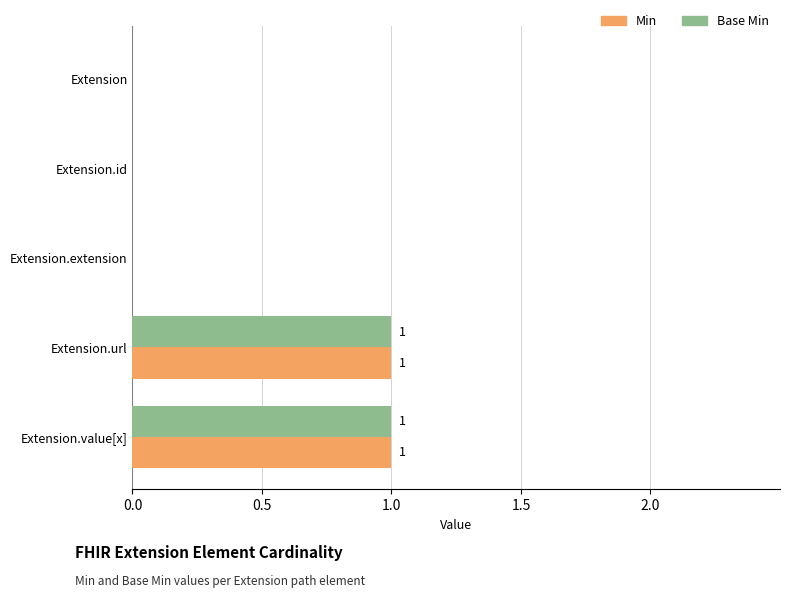

The value of Base Min at Extension.extension is -1. True or false?

False